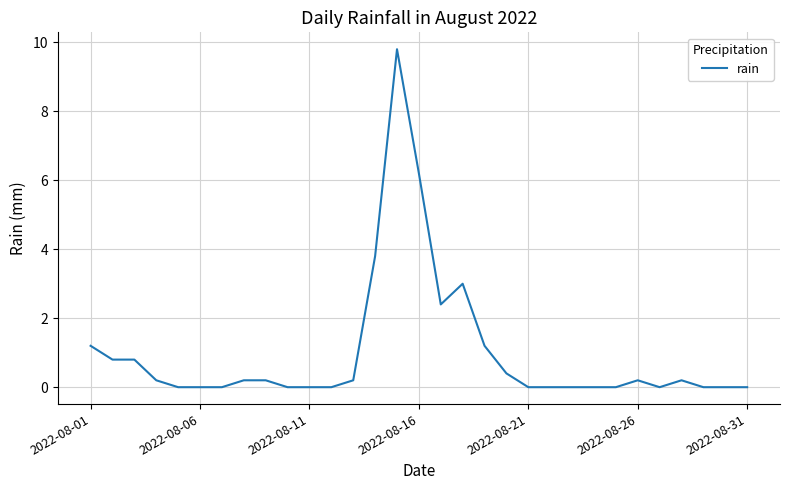

What is the difference between the maximum and minimum values?

9.8